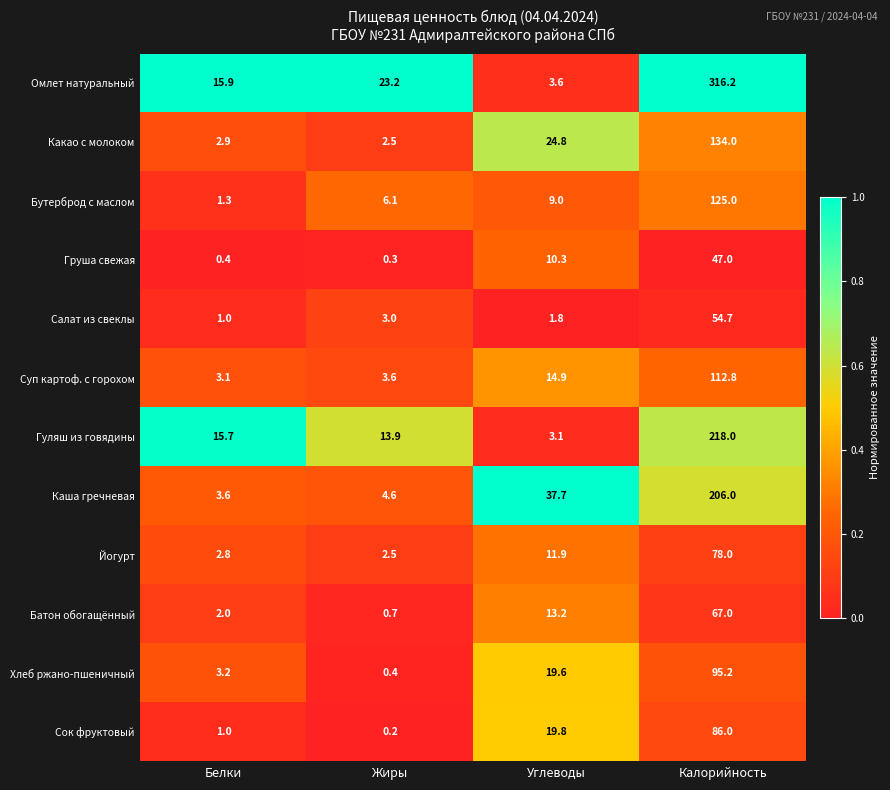

What is the total value across all series at Углеводы?

169.7